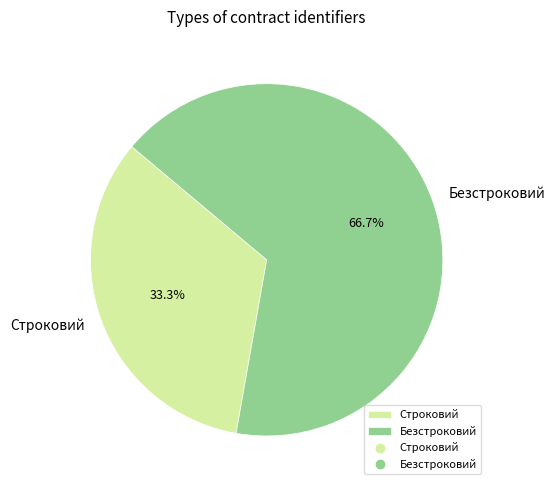

How much of the chart is everything except Безстроковий?

33.3%